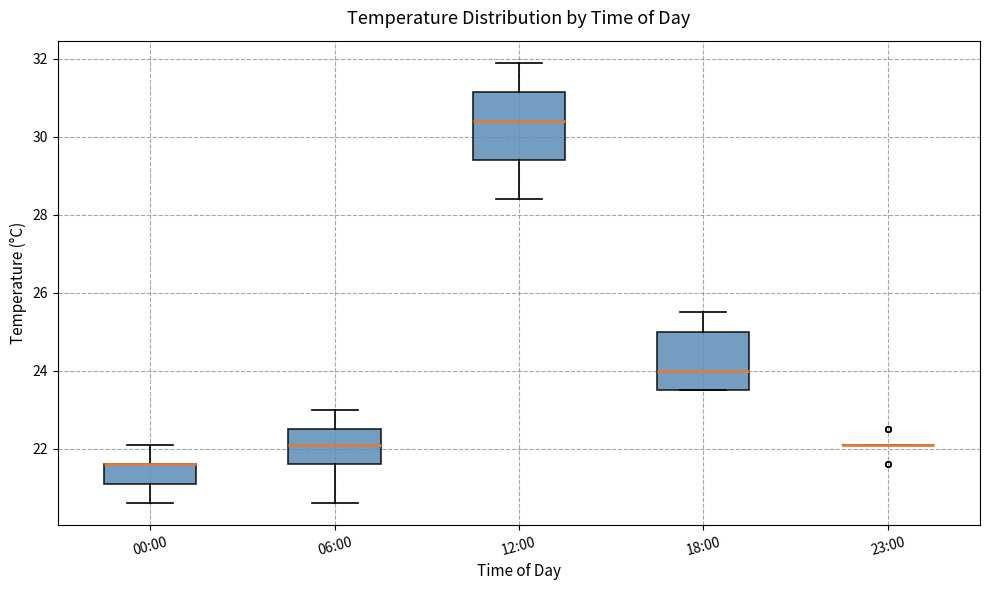

Reading left to right, transcribe this box plot: for each box, give where its median line is, the range the box spans, and where its two whiskers end, as read against the y-axis. The values are not printed on the chart, so give them approximately, as read against the axis.

00:00: median 21.6 (drawn on the box's upper edge), box 21.2 to 21.6, whiskers 20.6 to 22.2
06:00: median 22.2, box 21.6 to 22.6, whiskers 20.6 to 23.0
12:00: median 30.4, box 29.4 to 31.2, whiskers 28.4 to 32.0
18:00: median 24.0, box 23.6 to 25.0, whiskers 23.6 to 25.6
23:00: box collapsed to a line at 22.2, whiskers 22.2 to 22.2